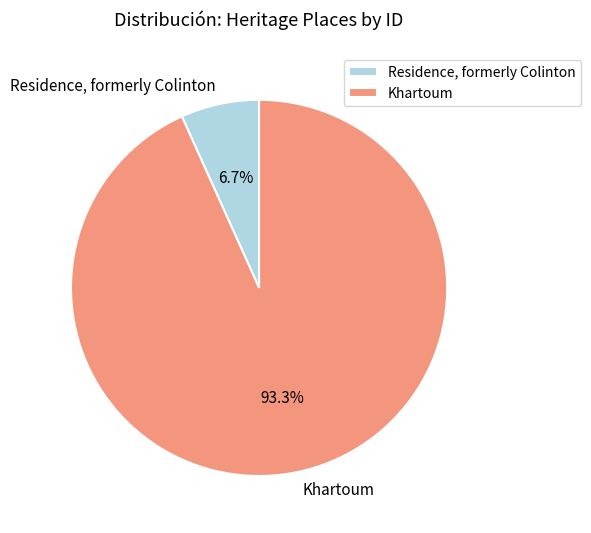

What percentage is the Khartoum slice, to the nearest percent?

93%